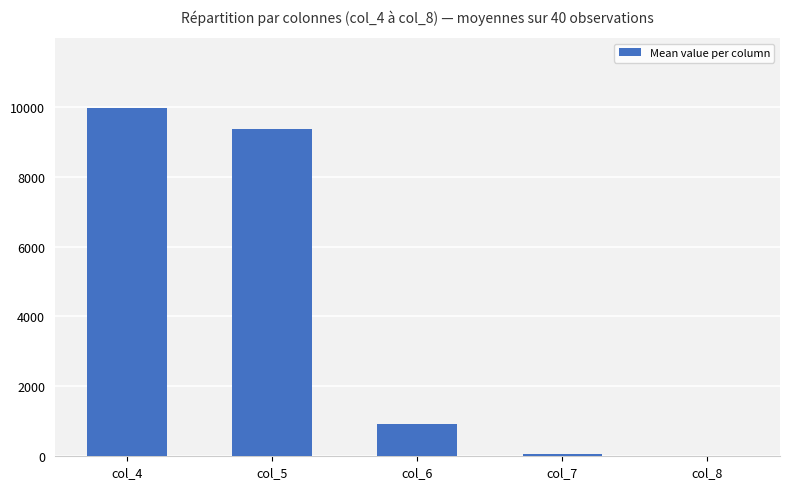

At which label is the value closest to 4989?

col_6